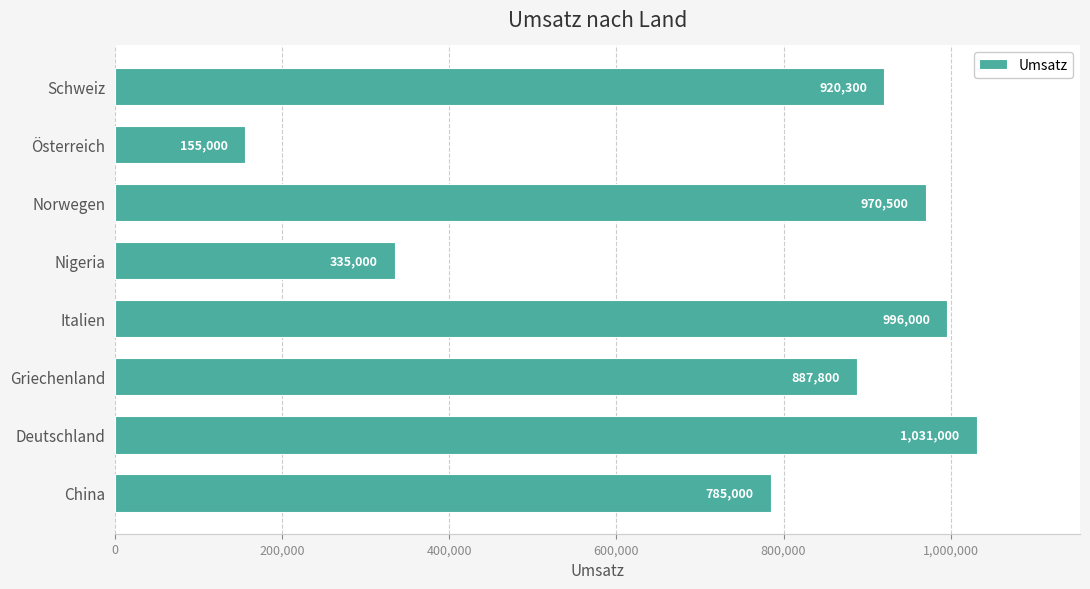

List the labels in order of value, largest first.

Deutschland, Italien, Norwegen, Schweiz, Griechenland, China, Nigeria, Österreich